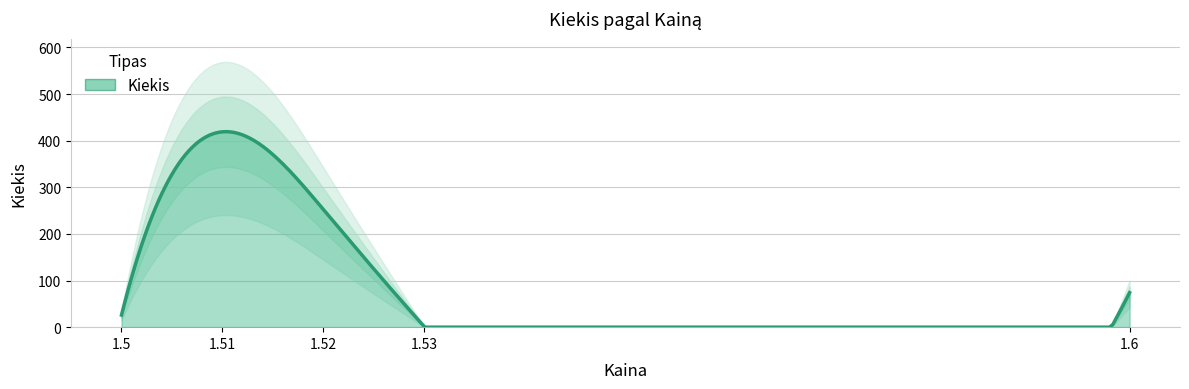

How many lines are shown in the chart?

1